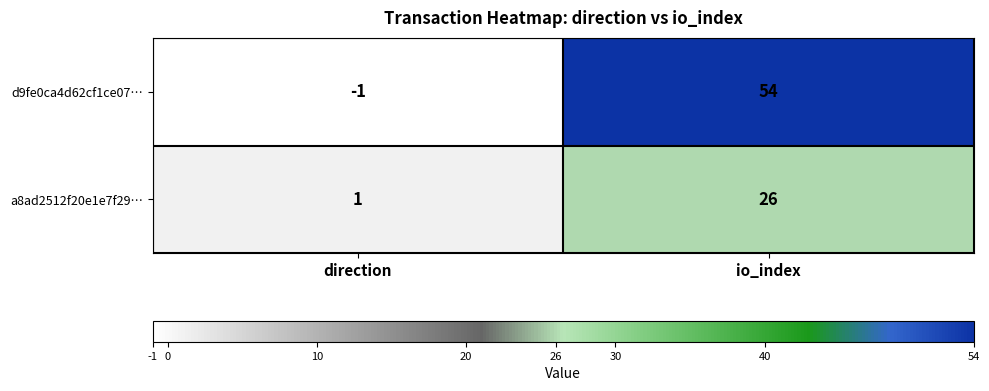

At which label does a8ad2512f20e1e7f29… reach its minimum?

direction